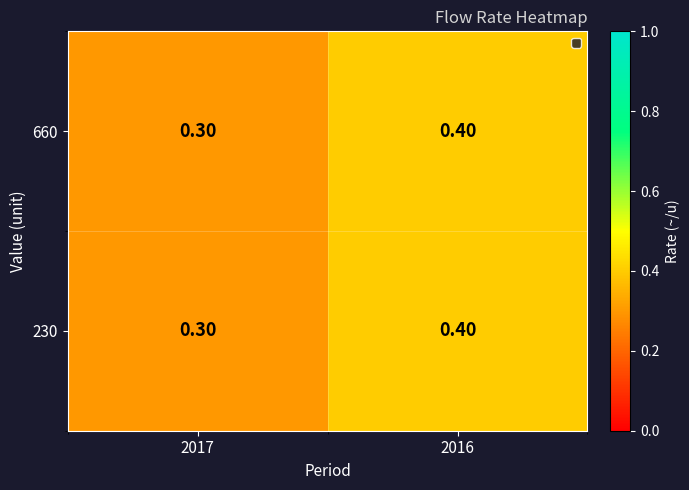

Count the number of categories in the chart.

2